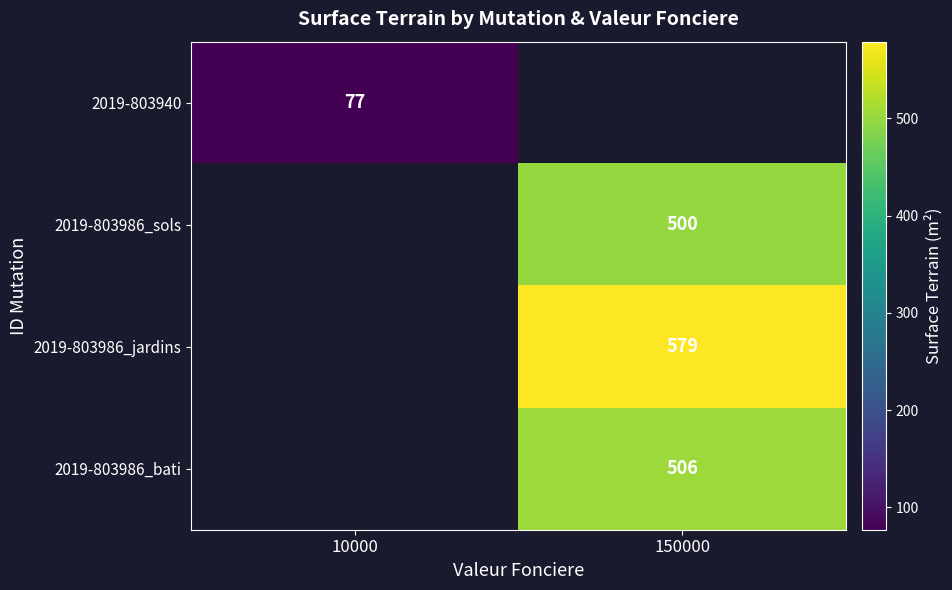

Is it true that 2019-803986_jardins equals 359 at 150000?

False